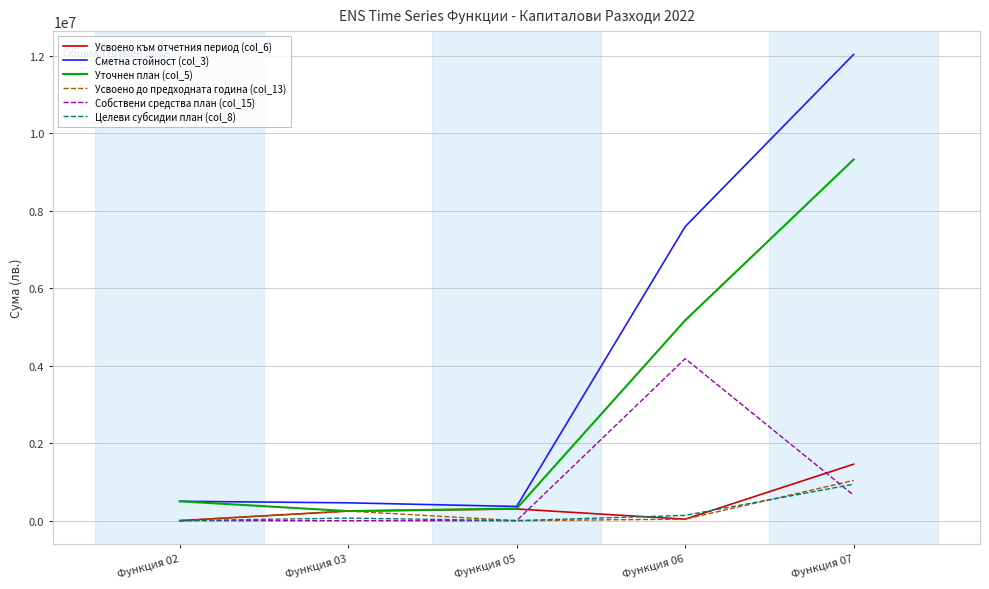

Which series has the largest range (max minus min)?

Сметна стойност (col_3)